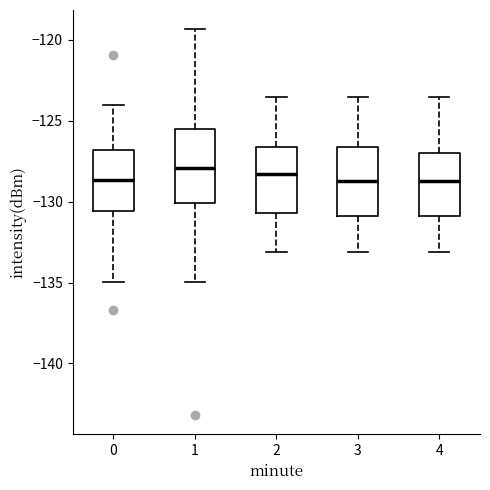

Reading left to right, transcribe this box plot: for each box, give where its median line is, the range the box spans, and where its two whiskers end, as read against the y-axis. The values are not printed on the chart, so give them approximately, as read against the axis.

0: median -128.5, box -130.5 to -127.0, whiskers -135.0 to -124.0
1: median -128.0, box -130.0 to -125.5, whiskers -135.0 to -119.5
2: median -128.5, box -130.5 to -126.5, whiskers -133.0 to -123.5
3: median -128.5, box -131.0 to -126.5, whiskers -133.0 to -123.5
4: median -128.5, box -131.0 to -127.0, whiskers -133.0 to -123.5